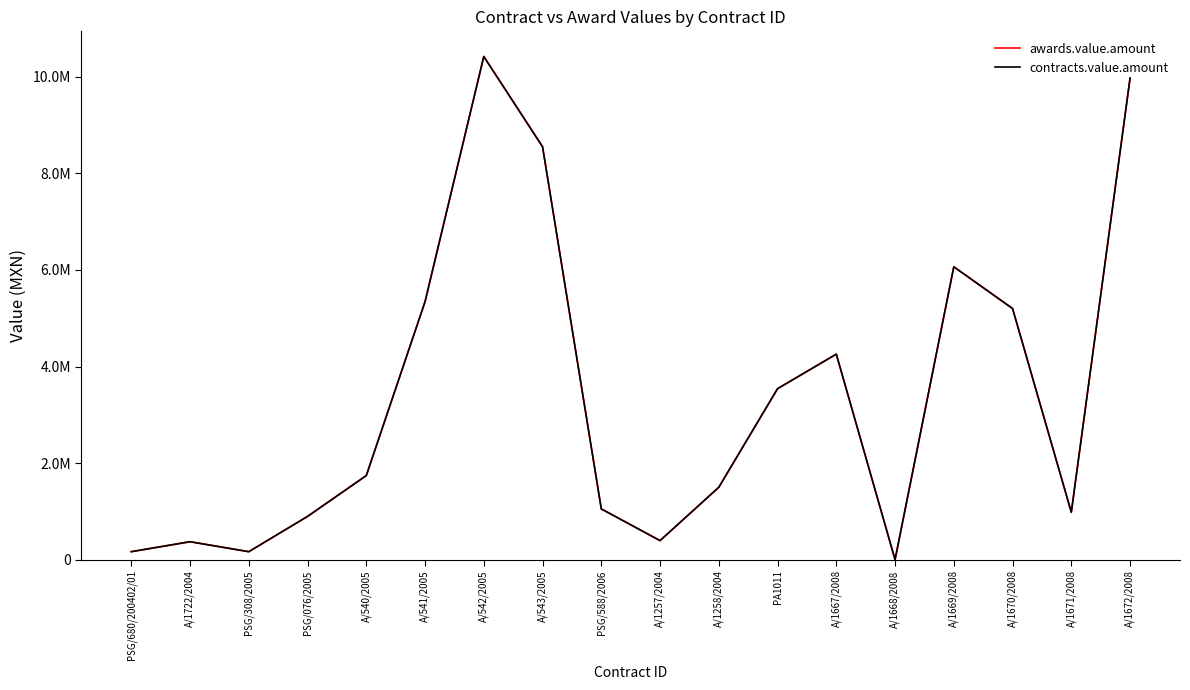

What is the value of the contracts.value.amount point at the 5th from the left?

1745029.6